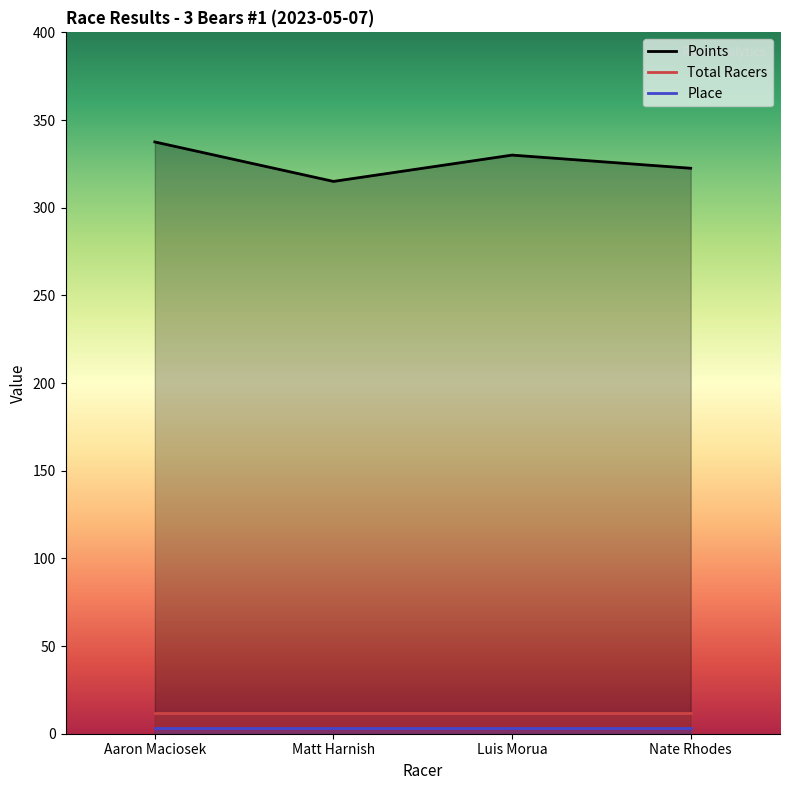

What is the lowest value of the Place series?

3.0